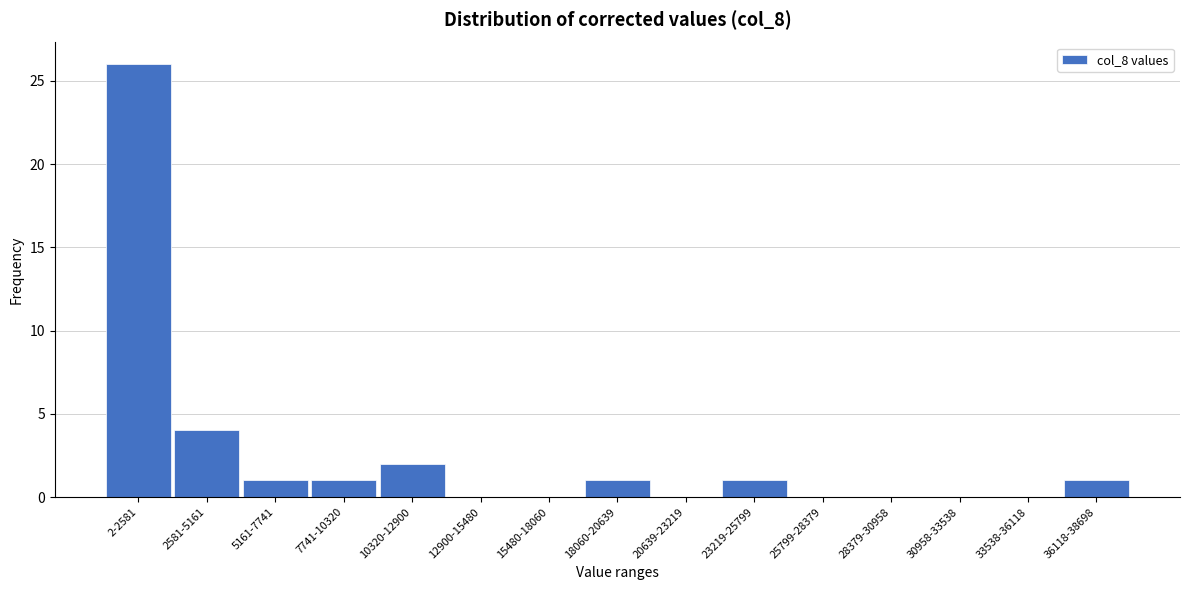

What is the sum of all values?

37